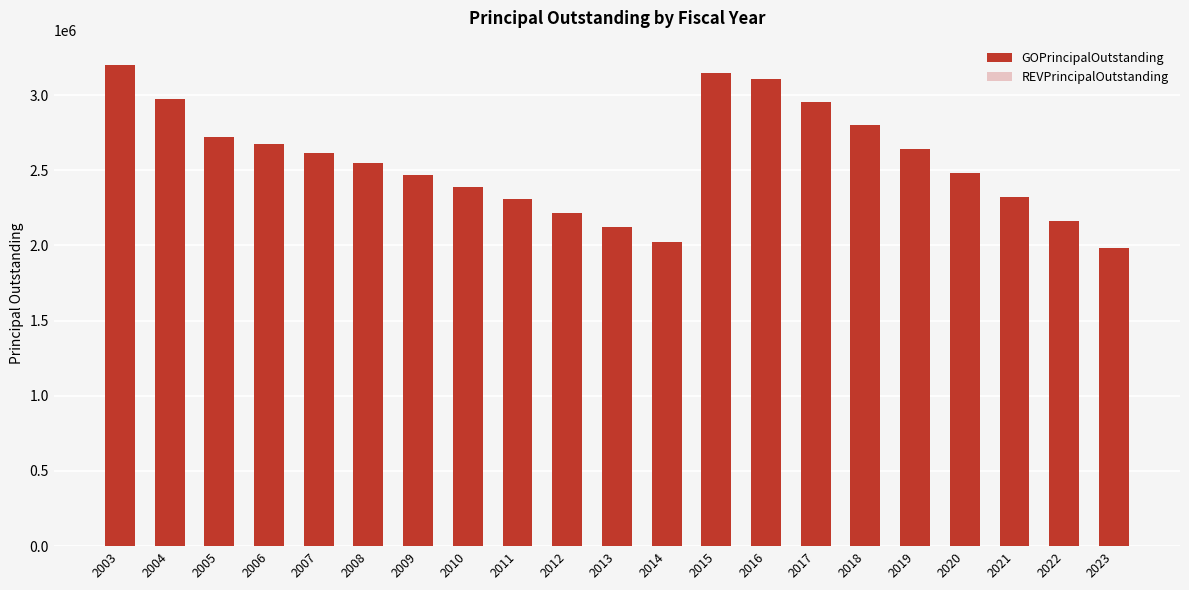

The value at 2013 is 503599. True or false?

False